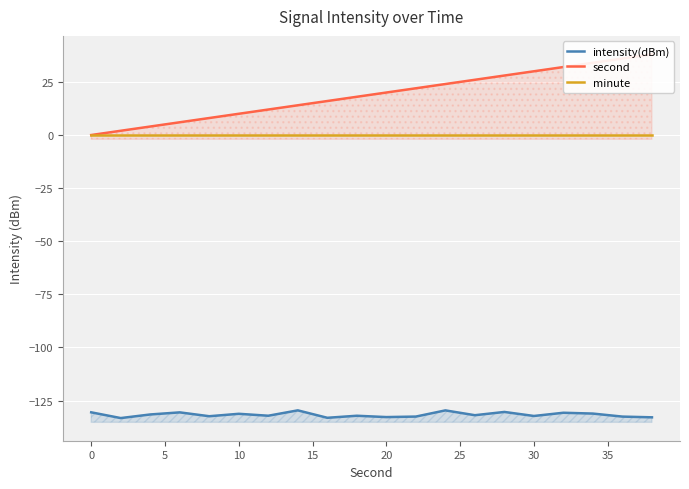

True or false: minute and intensity(dBm) intersect in this chart.

False